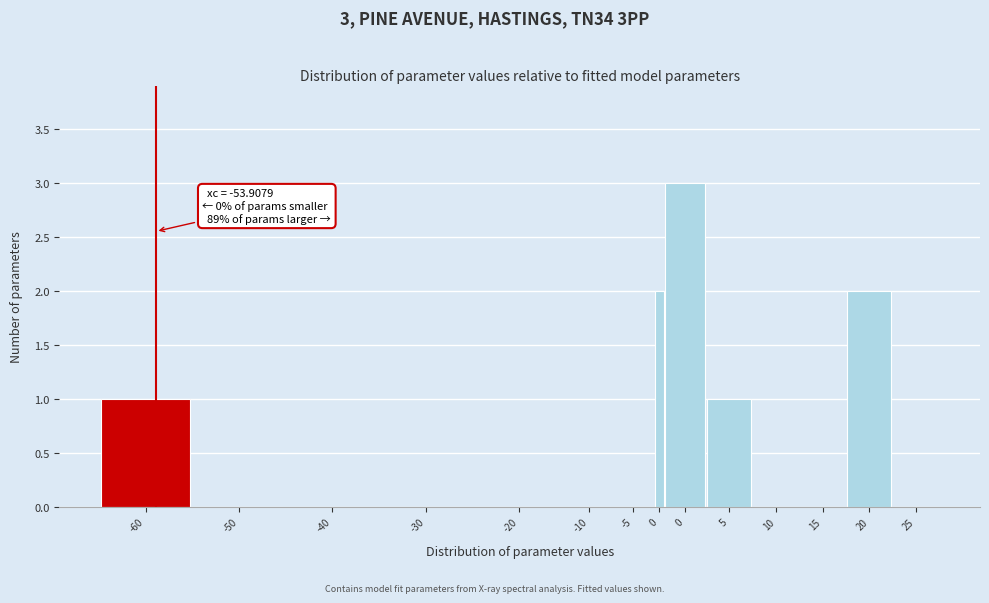

Are the bars horizontal?

No